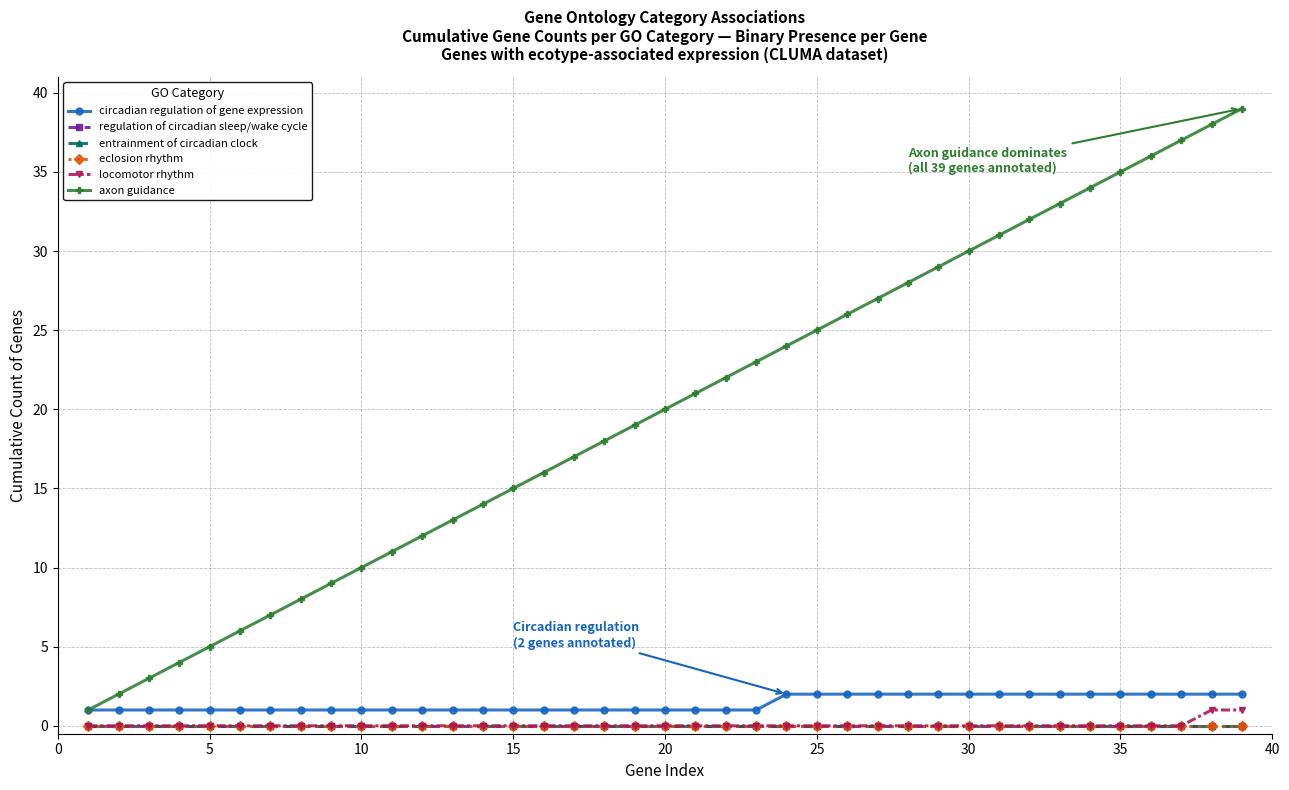

True or false: entrainment of circadian clock and eclosion rhythm cross at least once.

False